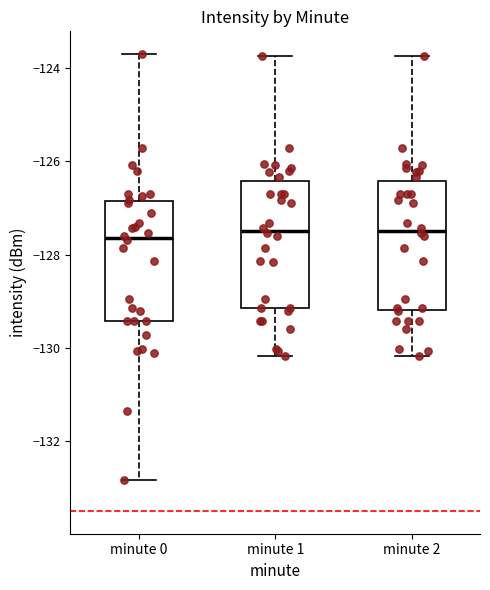

Reading left to right, transcribe this box plot: for each box, give where its median line is, the range the box spans, and where its two whiskers end, as read against the y-axis. The values are not printed on the chart, so give them approximately, as read against the axis.

minute 0: median -127.6, box -129.4 to -126.8, whiskers -132.8 to -123.6
minute 1: median -127.4, box -129.2 to -126.4, whiskers -130.2 to -123.8
minute 2: median -127.4, box -129.2 to -126.4, whiskers -130.2 to -123.8